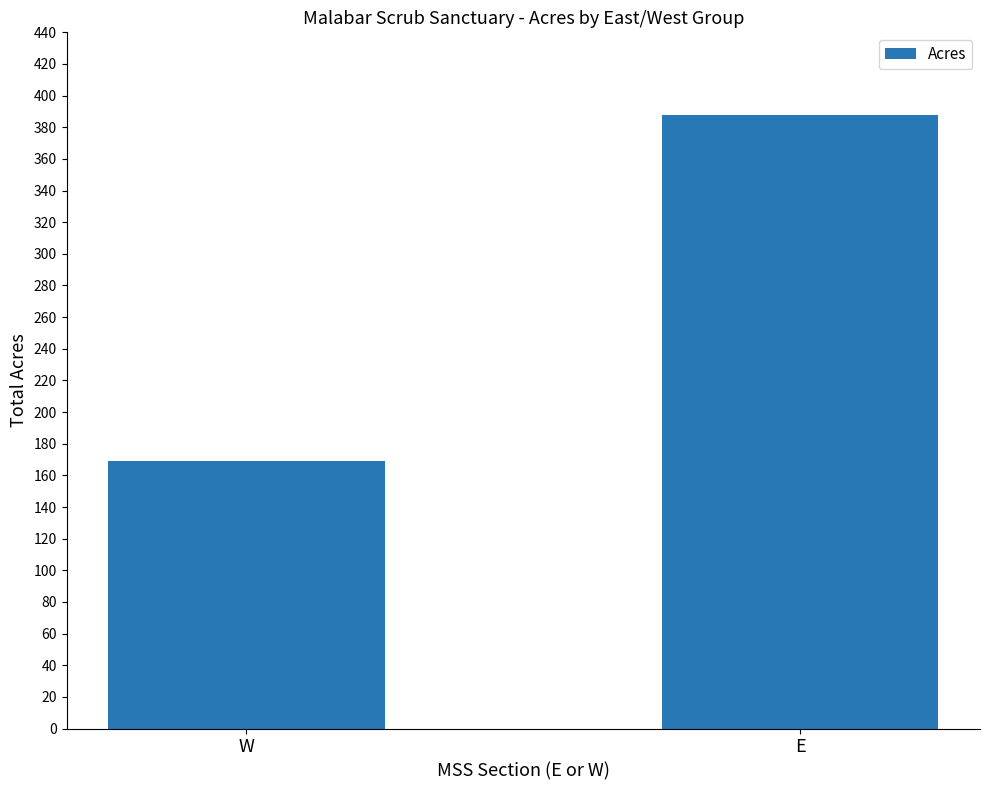

Where is the data nearest to the value 278?

W